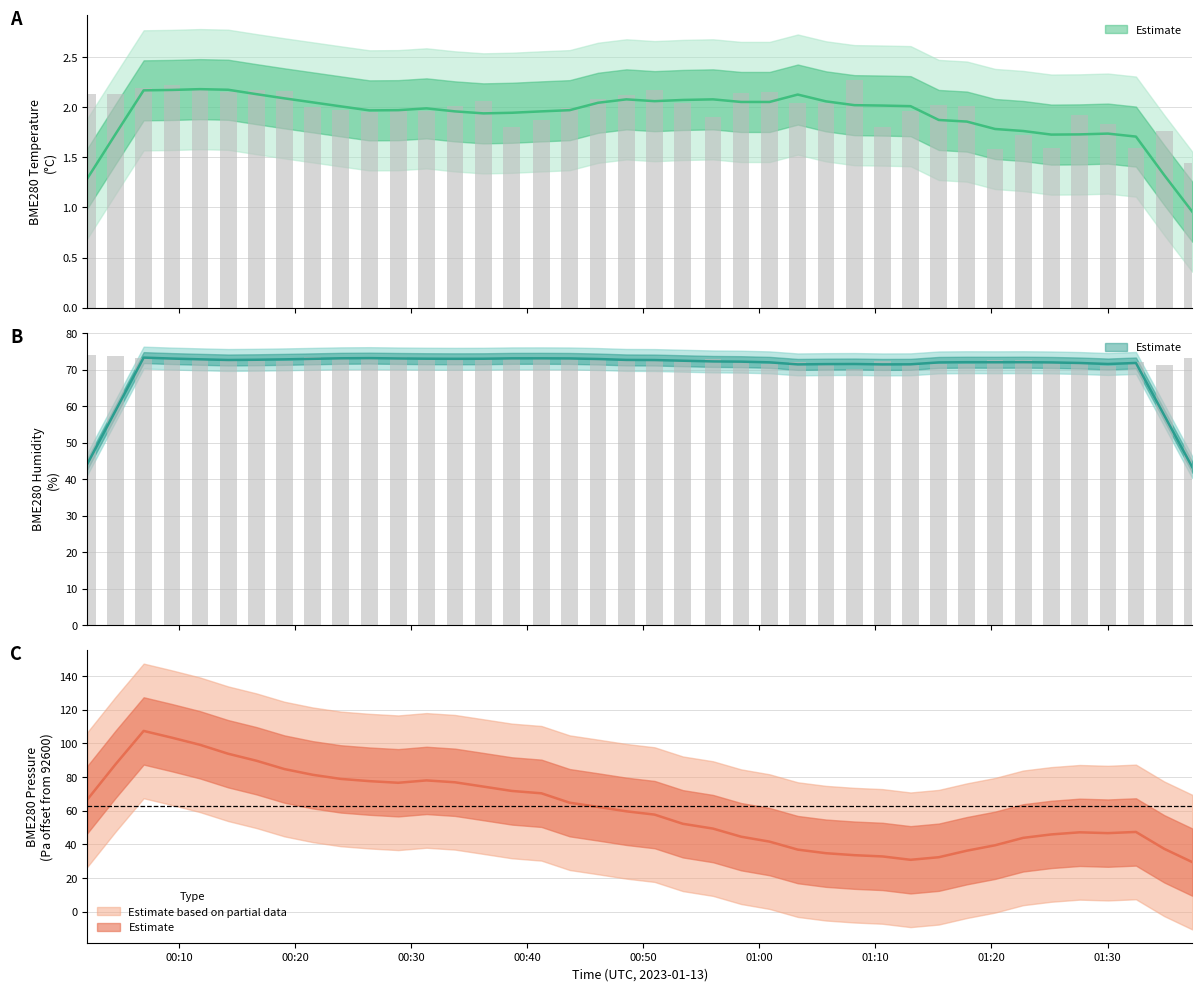

Which category has the highest value in the BME280_humidity series?

00:02